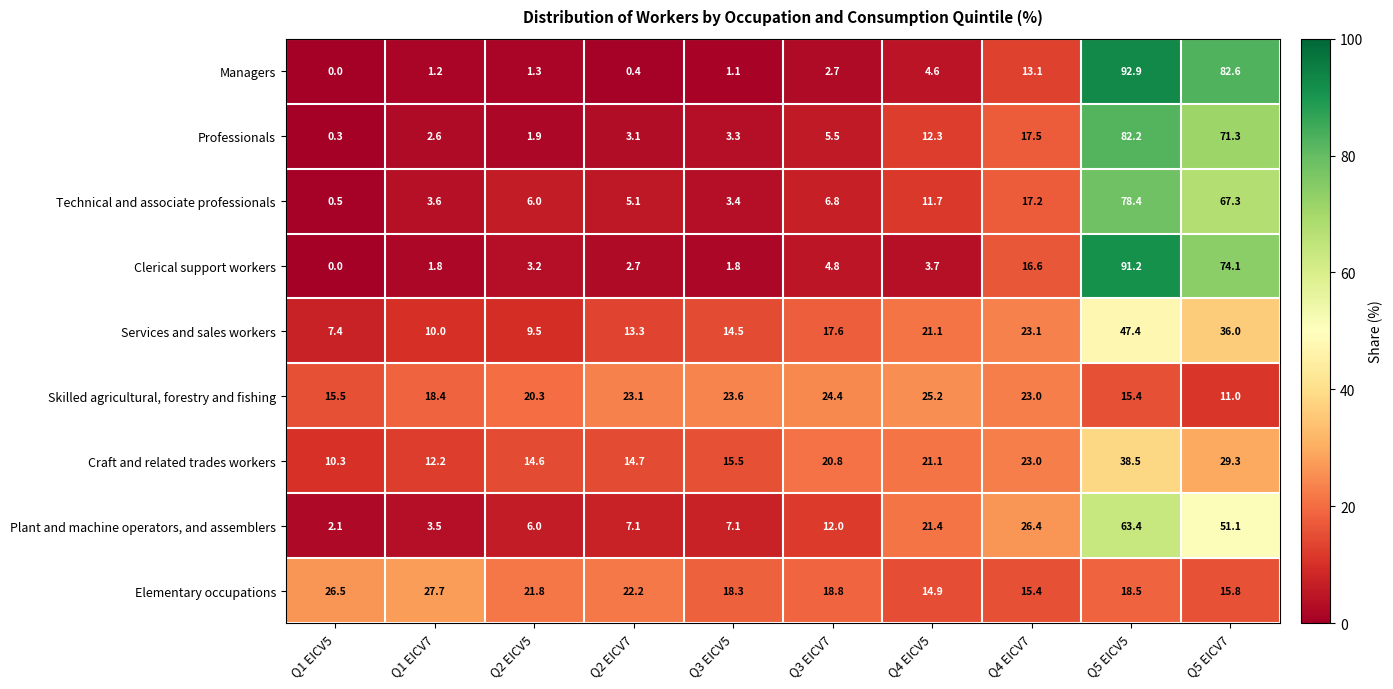

What is the difference between the maximum and second lowest values in the Skilled agricultural, forestry and fishing series?

9.8